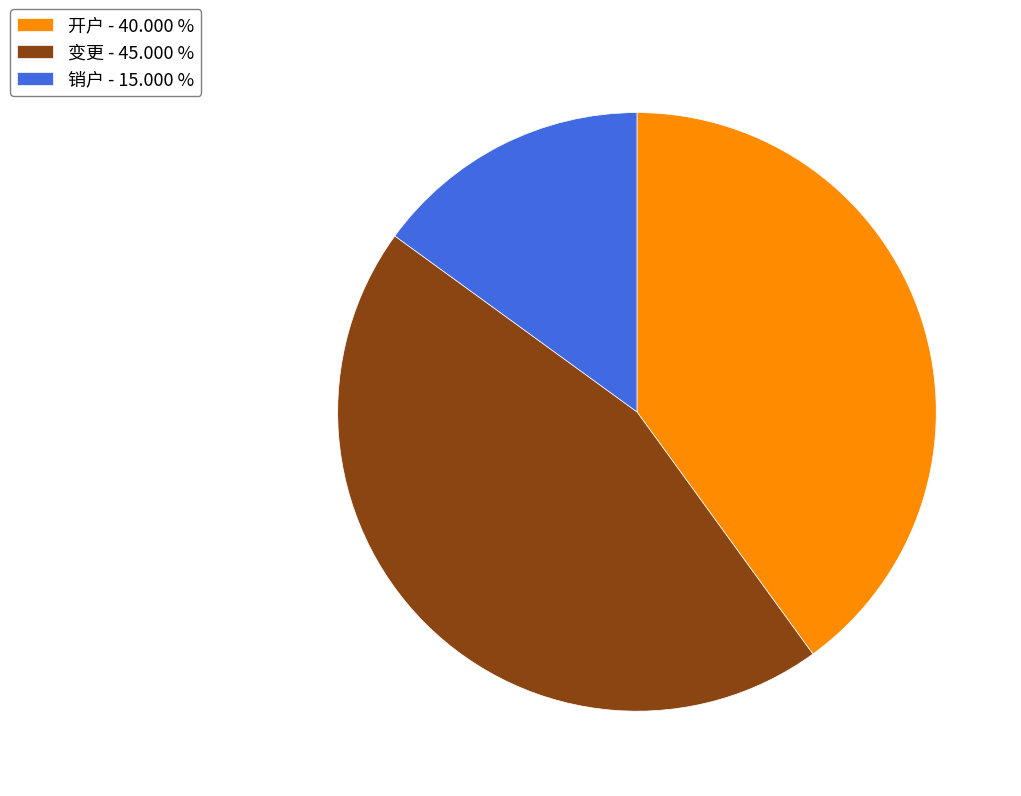

Does any single category account for the majority?

No